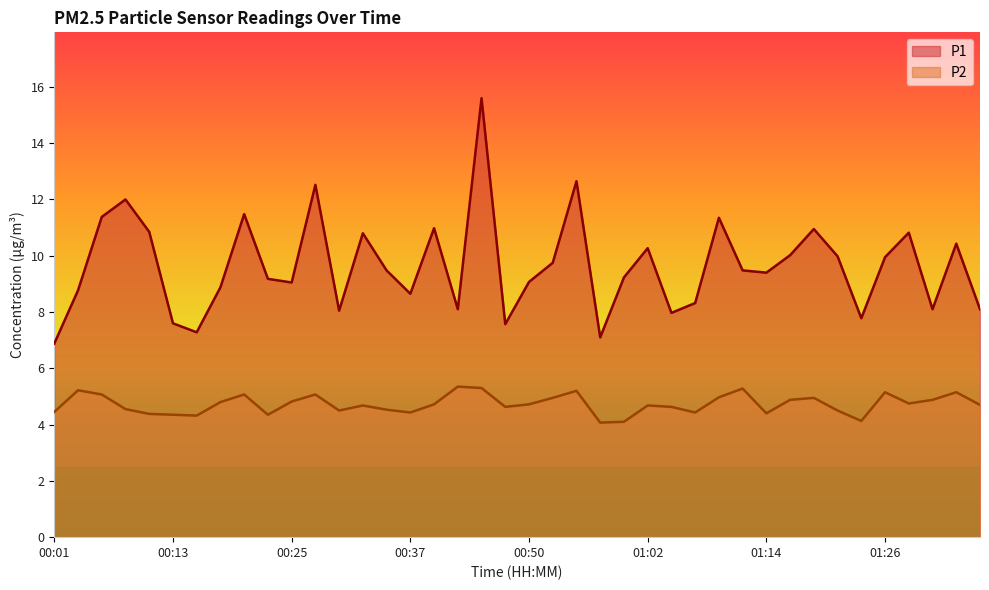

Reading right to left, extract all data points from this chart.

P1: 01:36=8.1	01:34=10.4	01:31=8.1	01:29=10.8	01:26=9.9	01:24=7.8	01:22=10.0	01:19=10.9	01:17=10.0	01:14=9.4	01:12=9.5	01:09=11.3	01:07=8.3	01:04=8.0	01:02=10.3	00:59=9.2	00:57=7.1	00:54=12.7	00:52=9.8	00:50=9.1	00:47=7.6	00:45=15.6	00:42=8.1	00:40=11.0	00:37=8.7	00:35=9.5	00:32=10.8	00:30=8.1	00:27=12.5	00:25=9.1	00:23=9.2	00:20=11.5	00:18=8.9	00:15=7.3	00:13=7.6	00:10=10.8	00:08=12.0	00:05=11.4	00:03=8.8	00:01=6.9
P2: 01:36=4.7	01:34=5.2	01:31=4.9	01:29=4.8	01:26=5.2	01:24=4.1	01:22=4.5	01:19=5.0	01:17=4.9	01:14=4.4	01:12=5.3	01:09=5.0	01:07=4.4	01:04=4.6	01:02=4.7	00:59=4.1	00:57=4.1	00:54=5.2	00:52=5.0	00:50=4.7	00:47=4.6	00:45=5.3	00:42=5.3	00:40=4.7	00:37=4.4	00:35=4.5	00:32=4.7	00:30=4.5	00:27=5.1	00:25=4.8	00:23=4.3	00:20=5.1	00:18=4.8	00:15=4.3	00:13=4.3	00:10=4.4	00:08=4.5	00:05=5.1	00:03=5.2	00:01=4.5